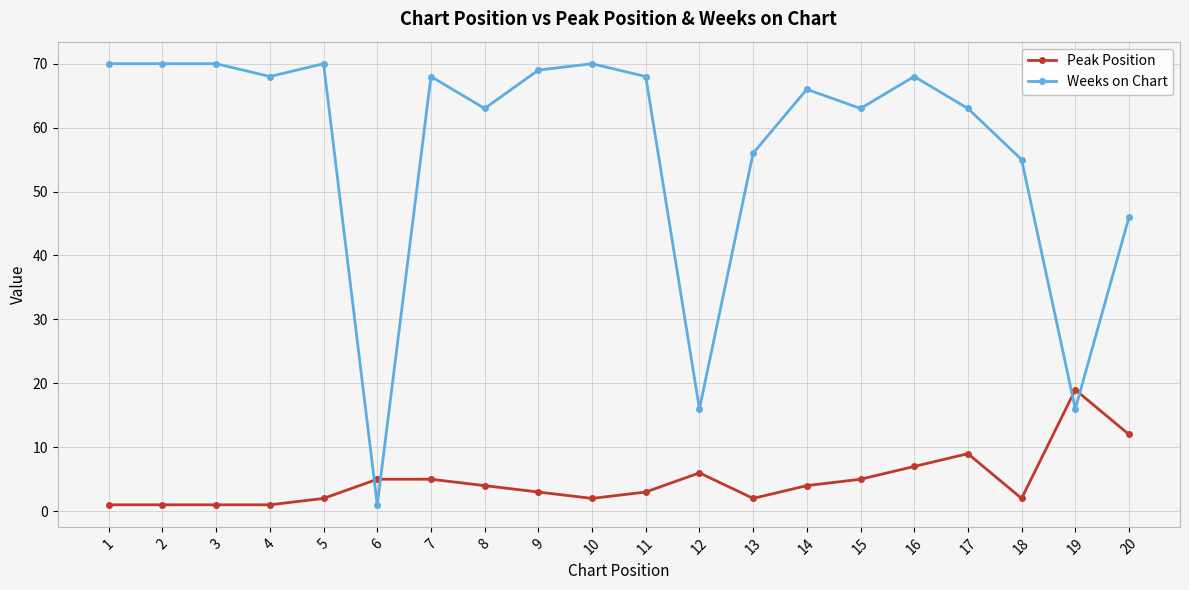

At 20, list the series in order from largest to smallest.

Weeks on Chart, Peak Position